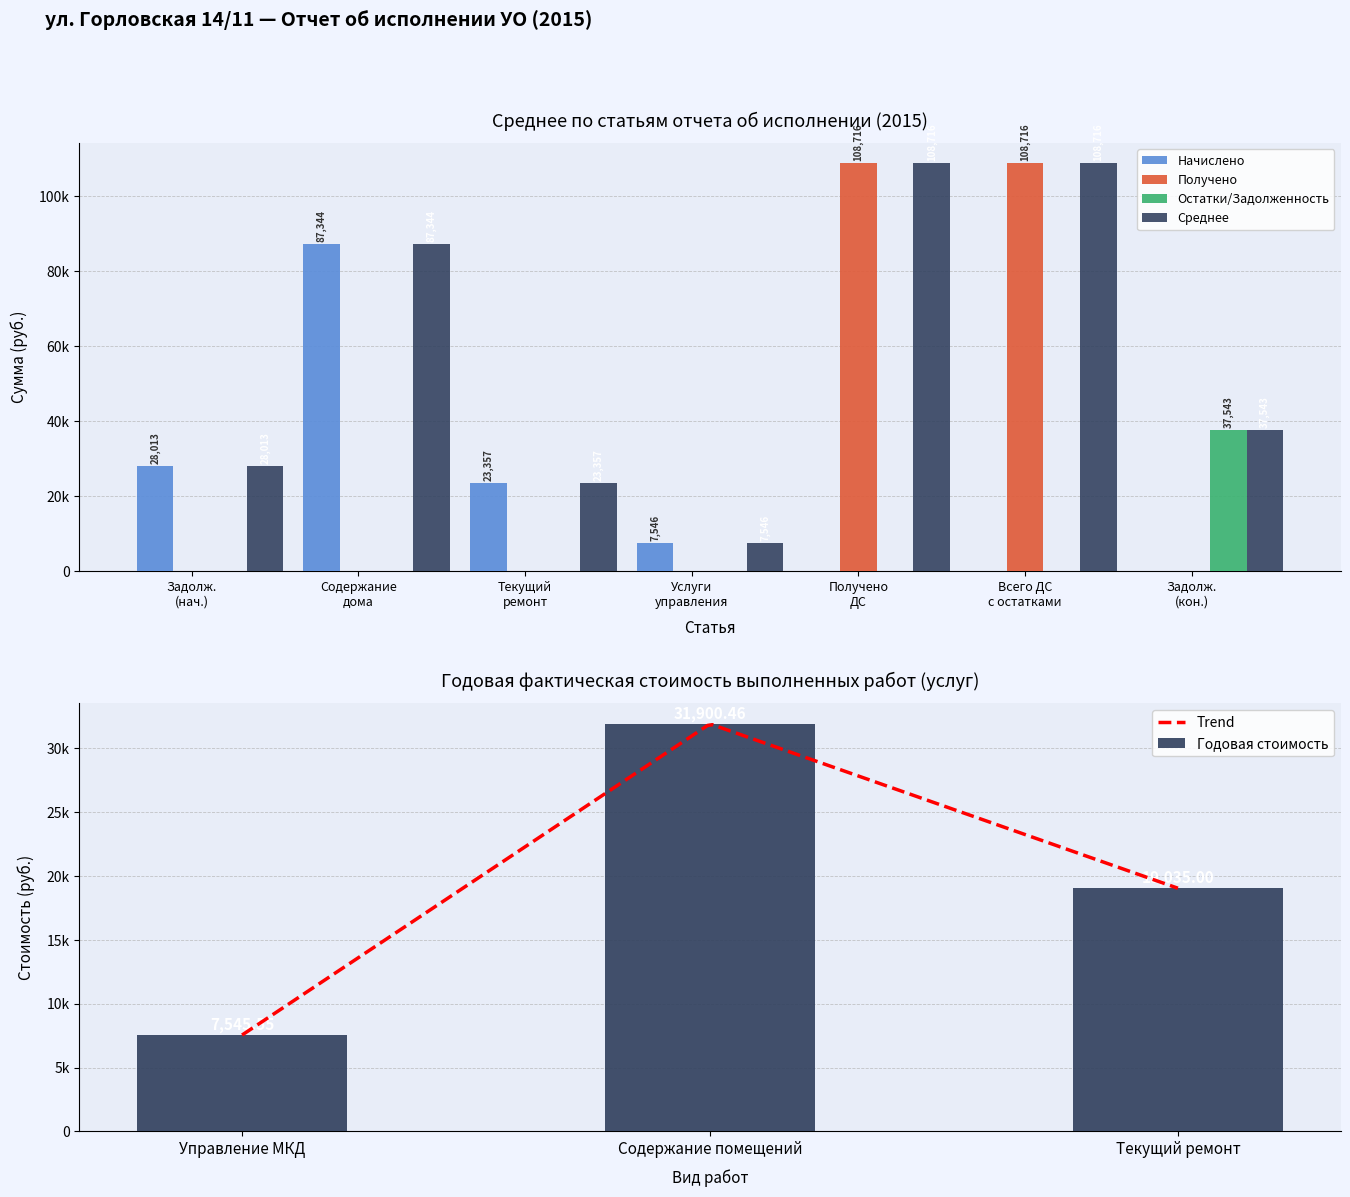

What position from the left is Задолж.
(нач.)?

1